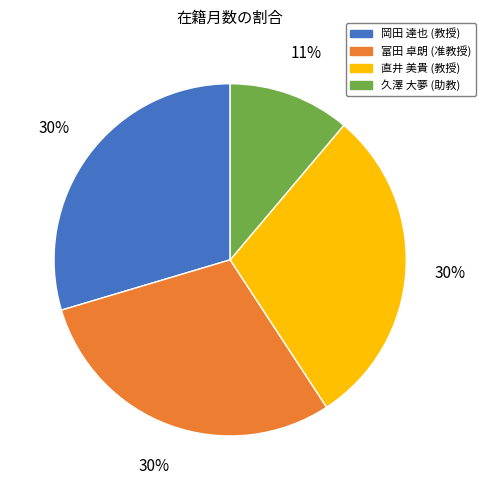

How many segments does this pie chart have?

4